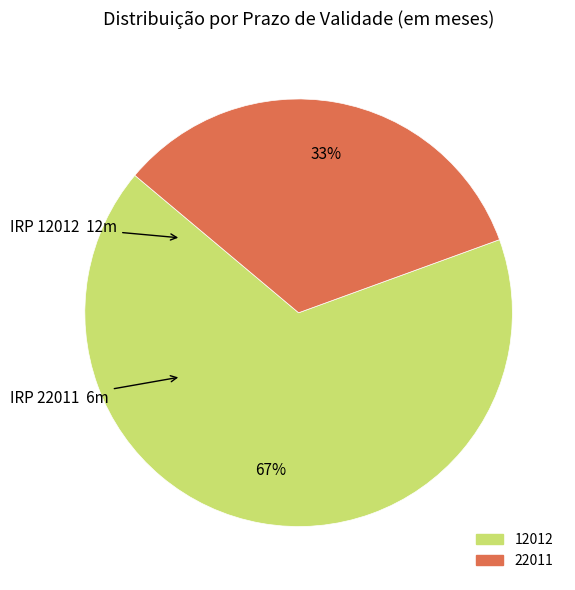

Between 22011 and 12012, which is larger?

12012